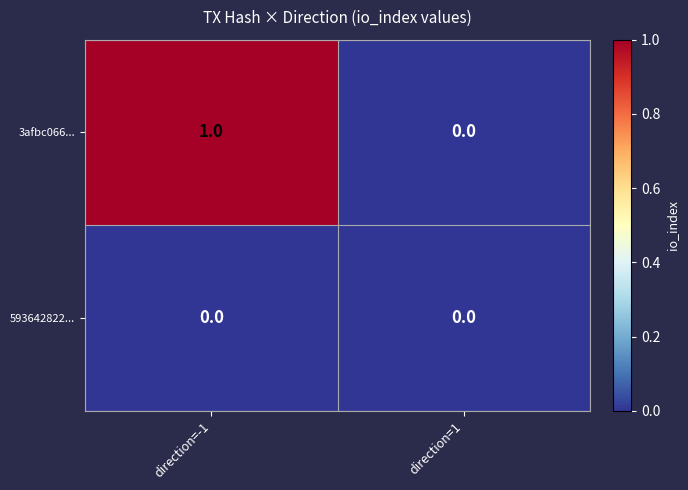

Reading left to right, list all the values displayed in this chart.

3afbc066...: 1	0
593642822...: 0	0